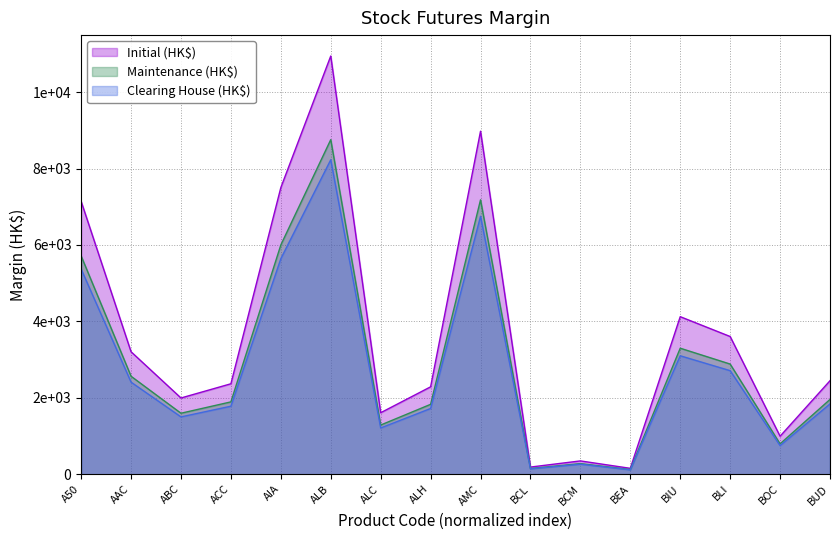

At which label does Initial (HK$) first exceed 2447?

A50